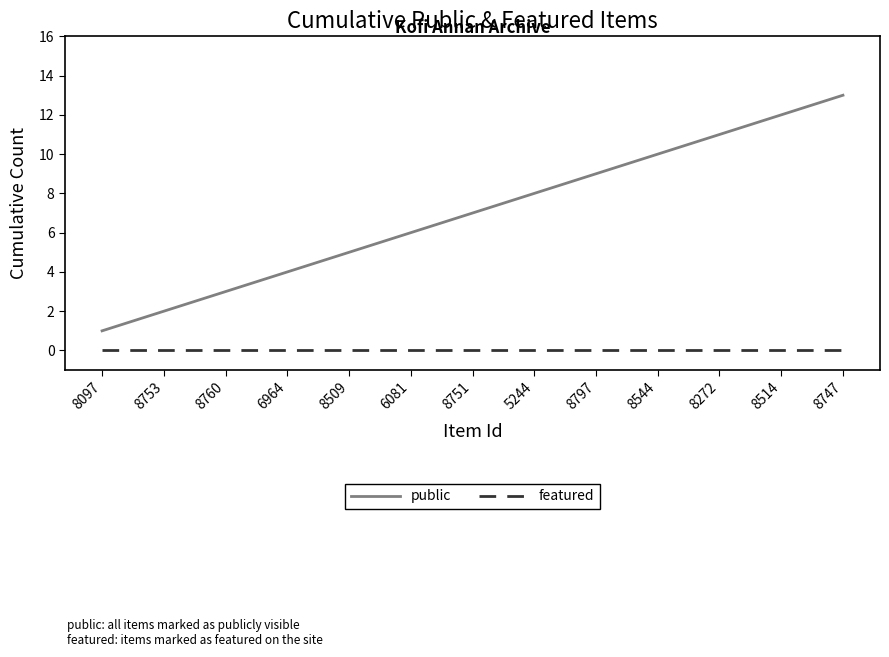

Rank the series at 8797 from lowest to highest value.

featured, public